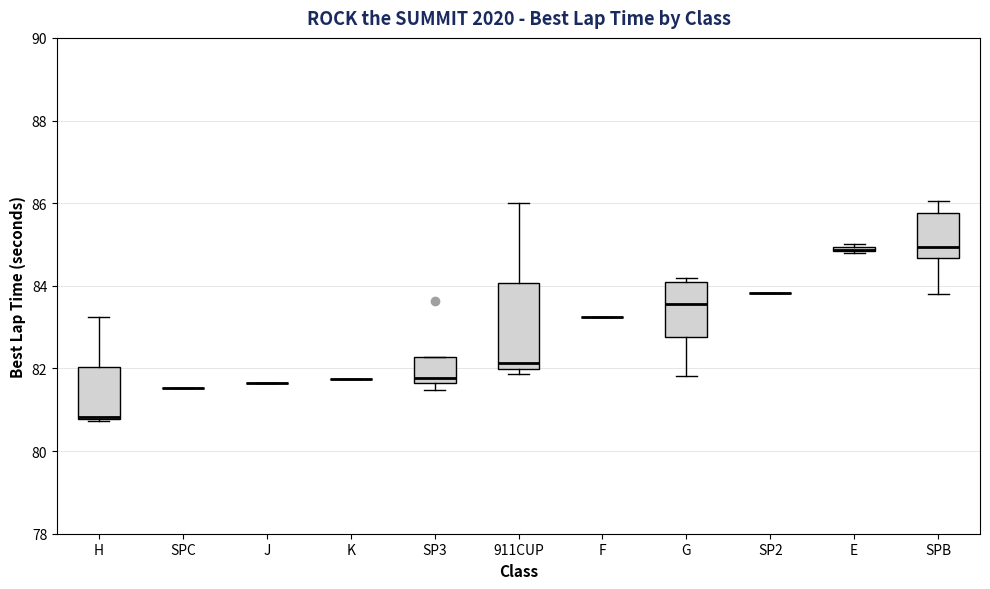

Where does the median line of the box for SPB sit on the y-axis? The values are not printed on the chart, so give them approximately, as read against the axis.

85.0